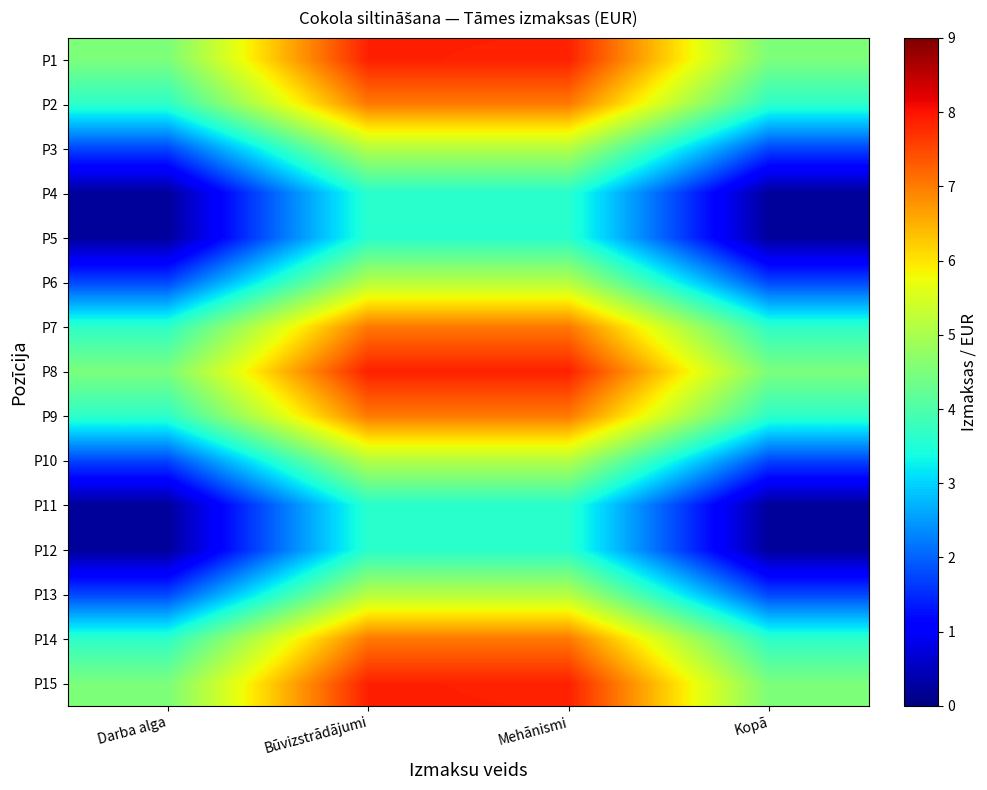

Which series has the widest spread of values?

P6